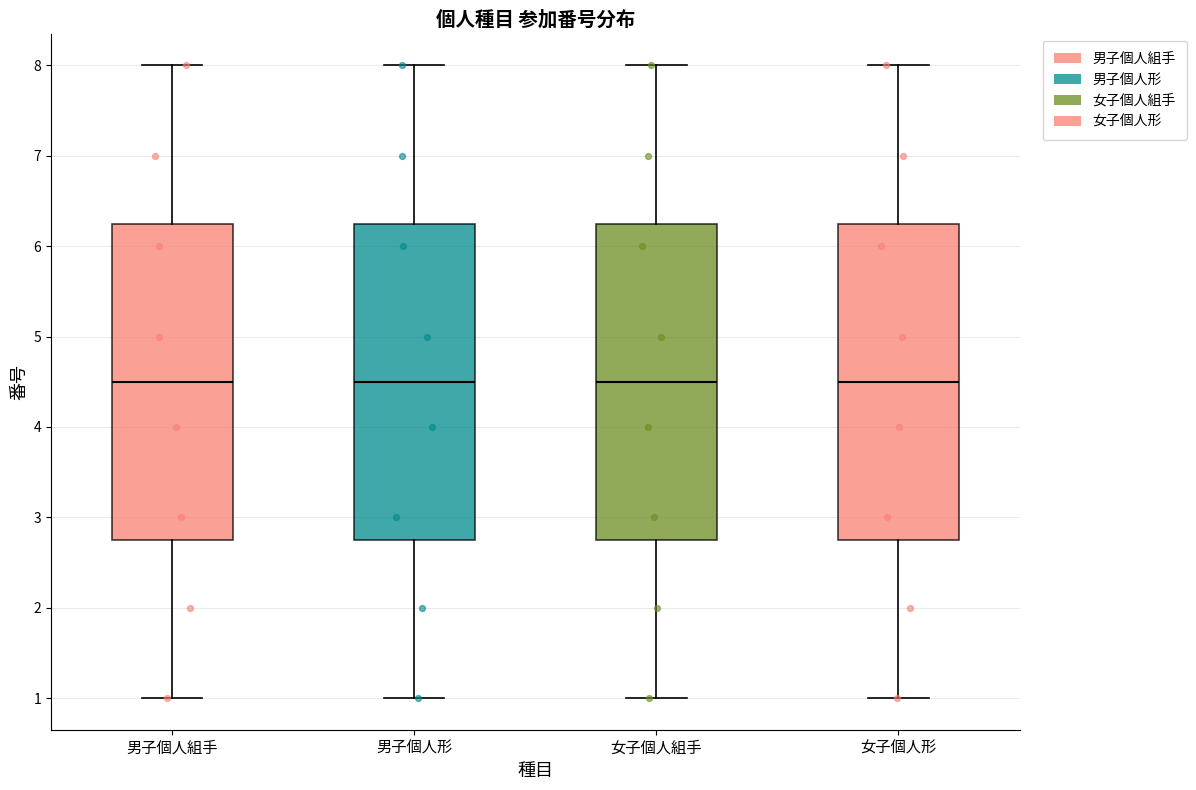

Reading left to right, read every box against the y-axis: the position of its median line, the range the box covers, and the ends of its whiskers. The values are not printed on the chart, so give them approximately, as read against the axis.

男子個人組手: median 4.5, box 2.8 to 6.3, whiskers 1.0 to 8.0
男子個人形: median 4.5, box 2.8 to 6.3, whiskers 1.0 to 8.0
女子個人組手: median 4.5, box 2.8 to 6.3, whiskers 1.0 to 8.0
女子個人形: median 4.5, box 2.8 to 6.3, whiskers 1.0 to 8.0